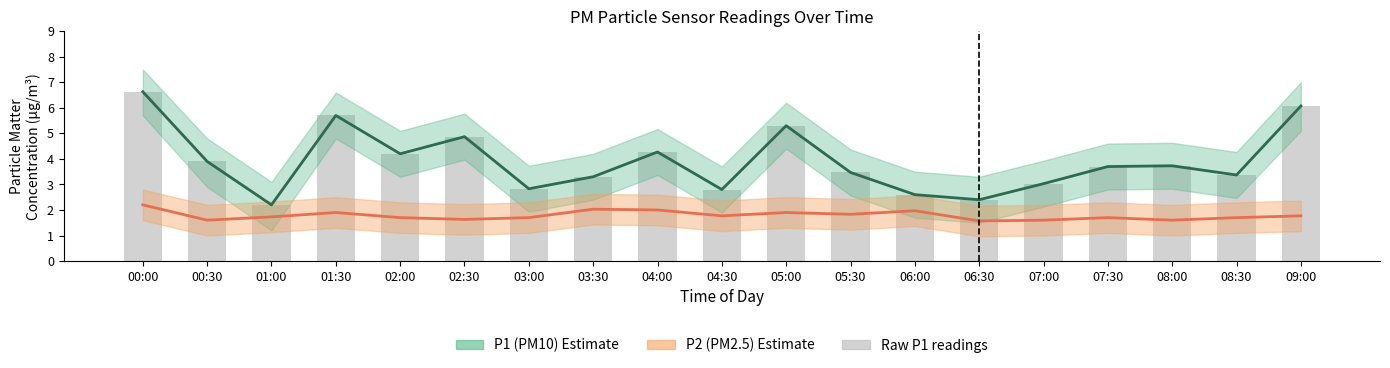

What is the difference between the highest and lowest values at 06:00?

0.6